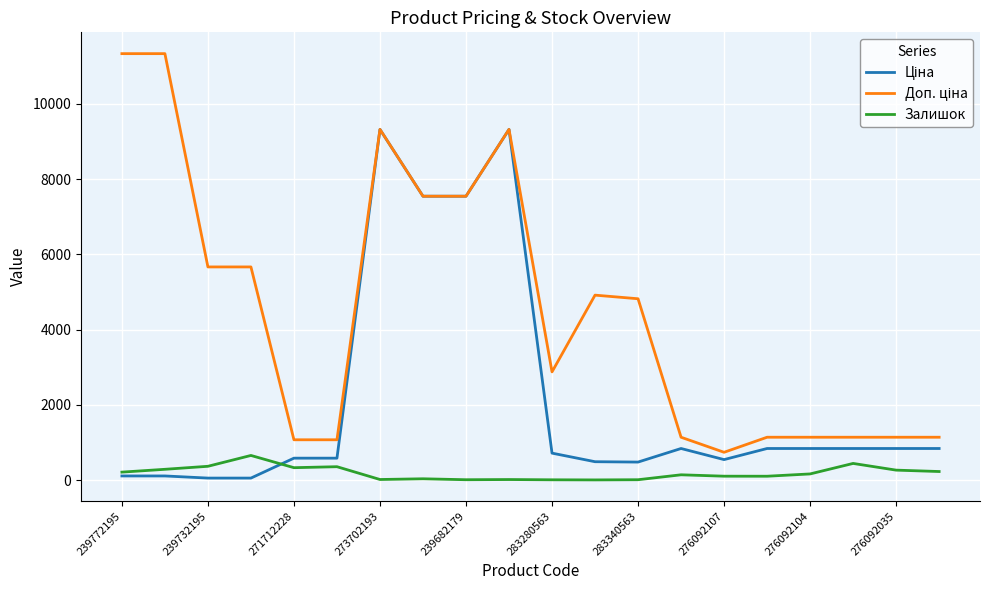

What is the maximum value shown in the chart?

11334.0